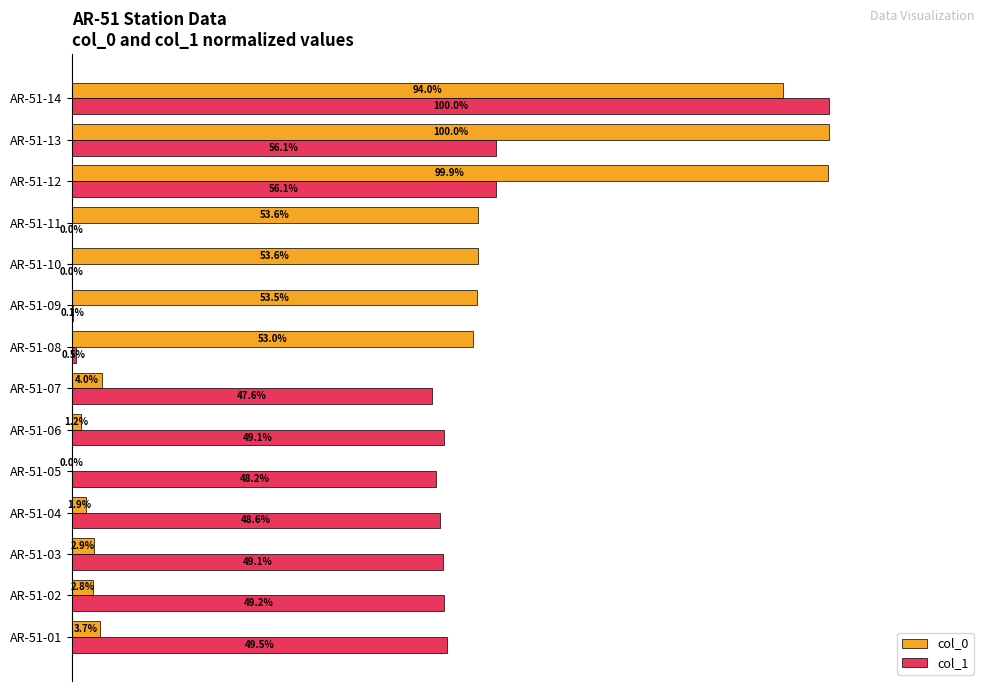

Which series changed the most between AR-51-03 and AR-51-12?

col_0